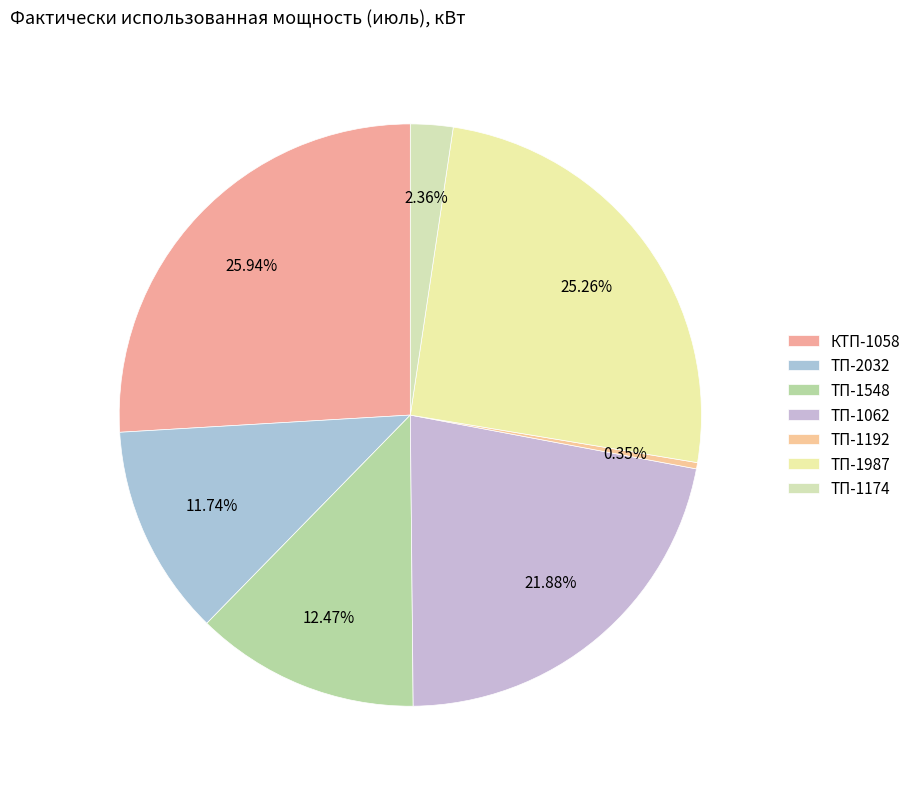

Count the number of slices in the pie.

7